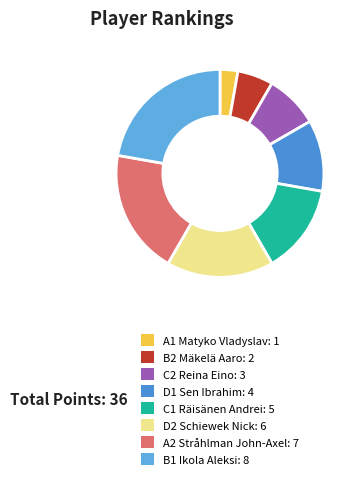

What is the smallest slice in the pie chart?

A1 Matyko Vladyslav